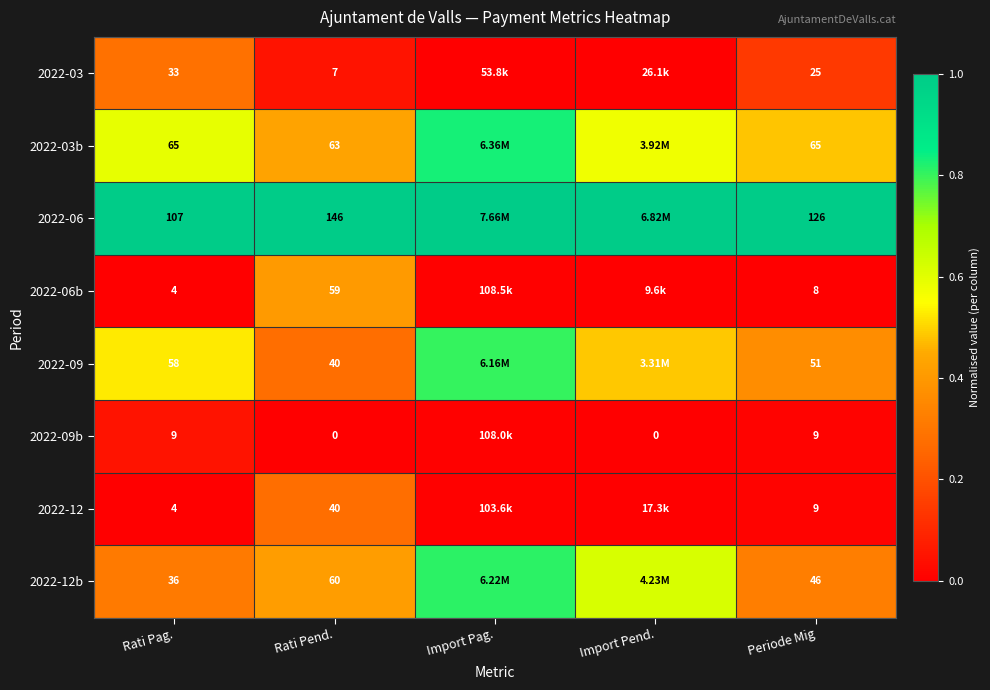

Count the number of data series in this chart.

8